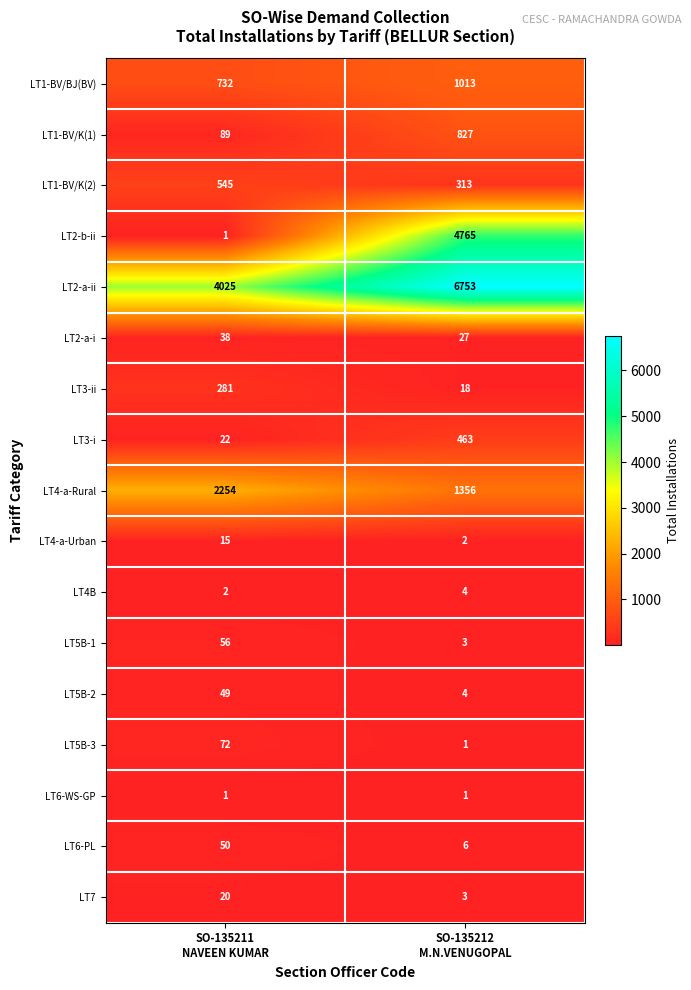

What is the maximum value for LT3-i?

463